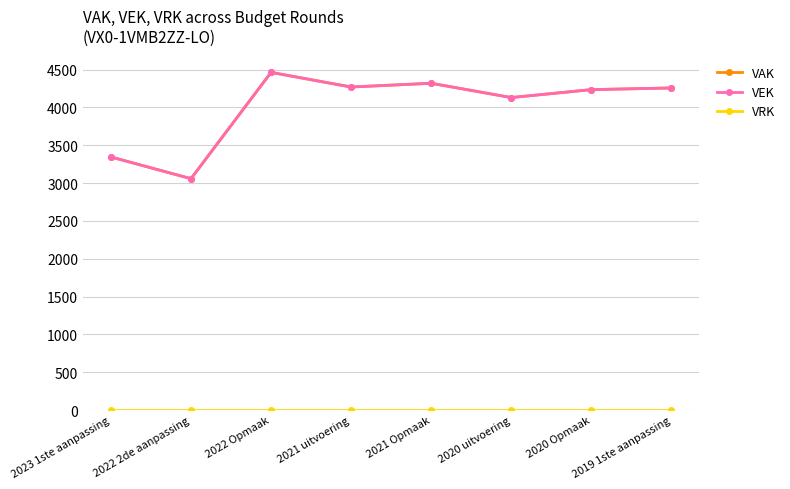

What is the maximum value shown in the chart?

4464